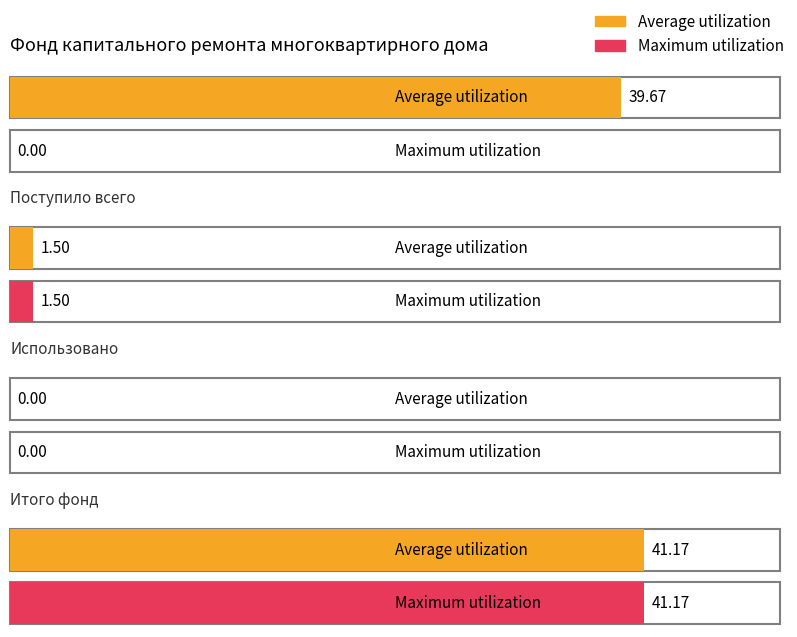

Reading left to right, what are all the values shown in this chart?

Average utilization: 39.7	1.5	0.0	41.2
Maximum utilization: 0.0	1.5	0.0	41.2